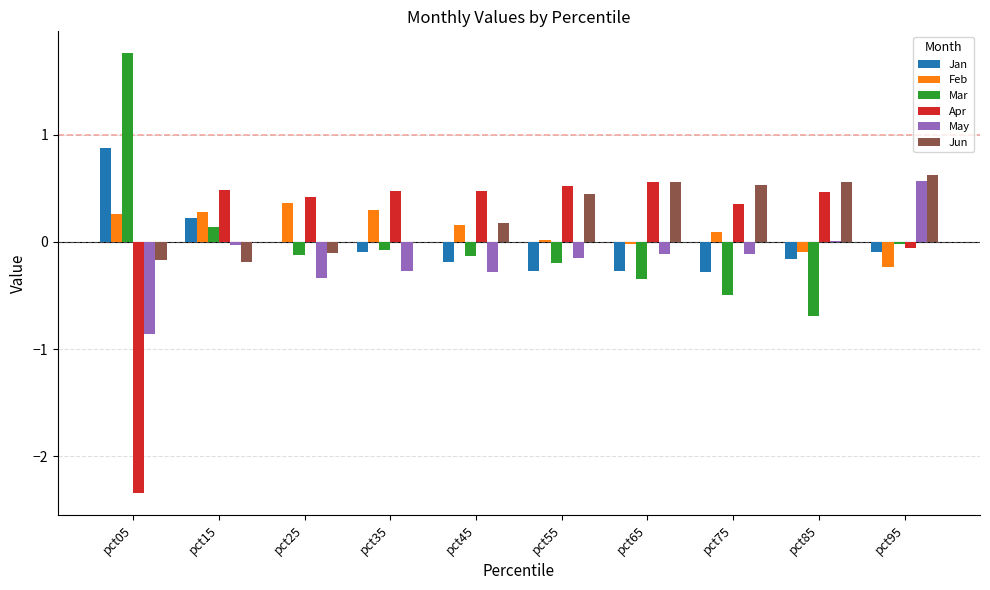

Where is Apr nearest to the value 0?

pct95